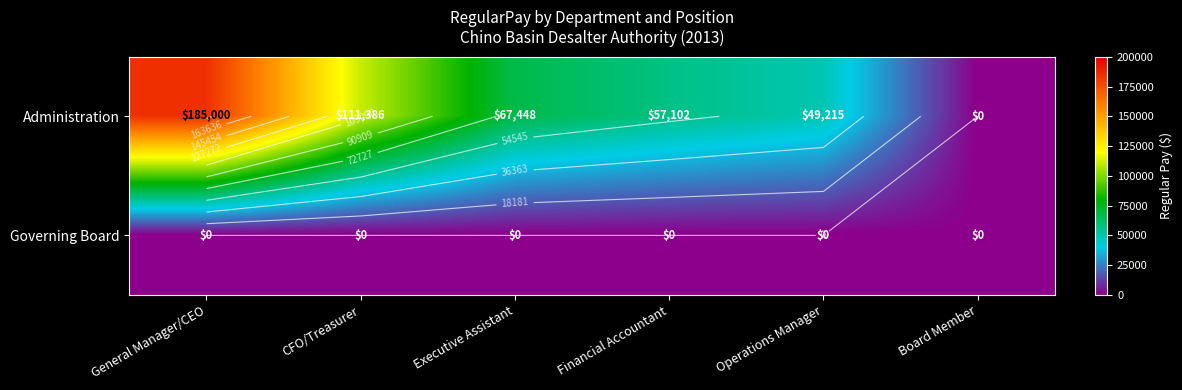

What is the difference between the second highest and second lowest values in the Administration series?

62171